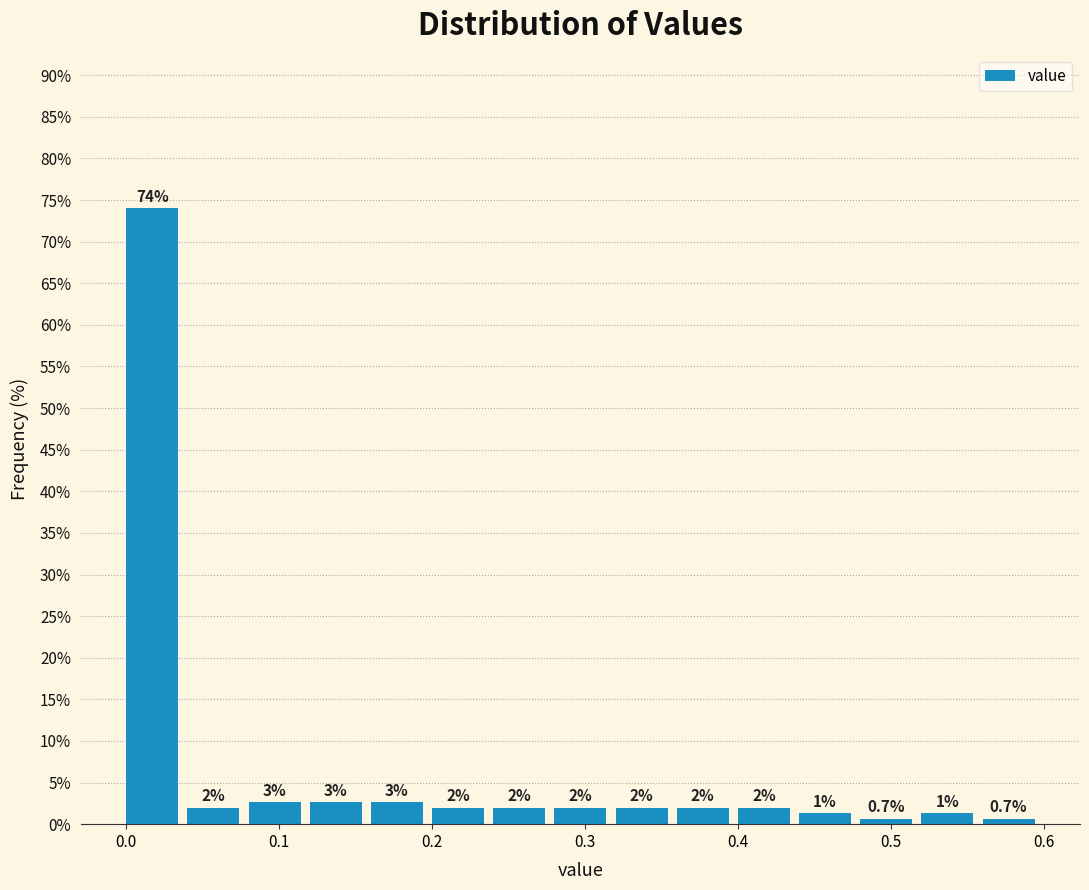

Over which range of the x-axis is the bar tallest?

0.00 to 0.04